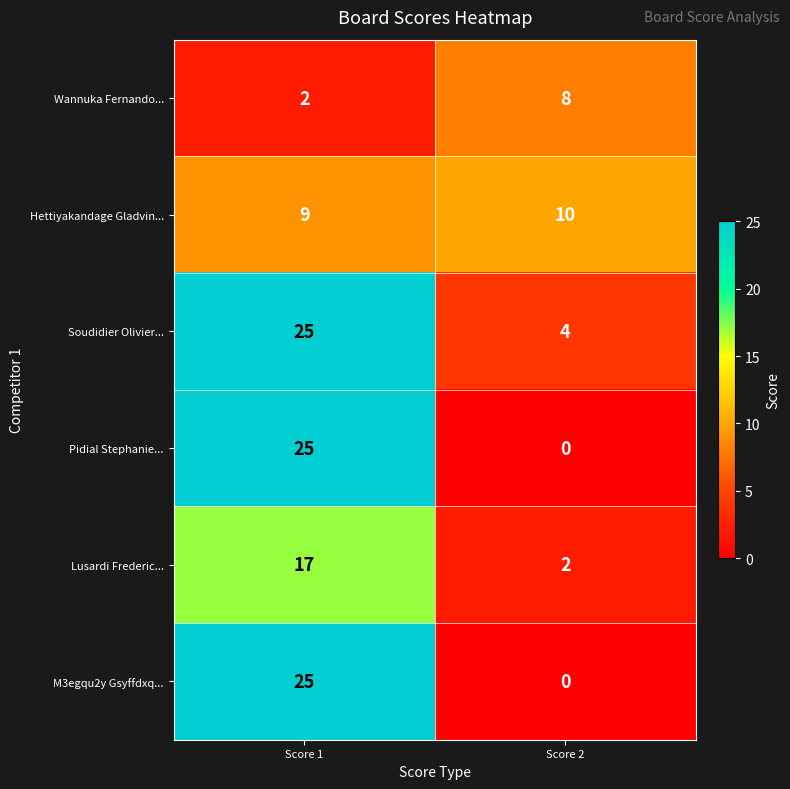

What is the difference between the highest and lowest values at Score 2?

10